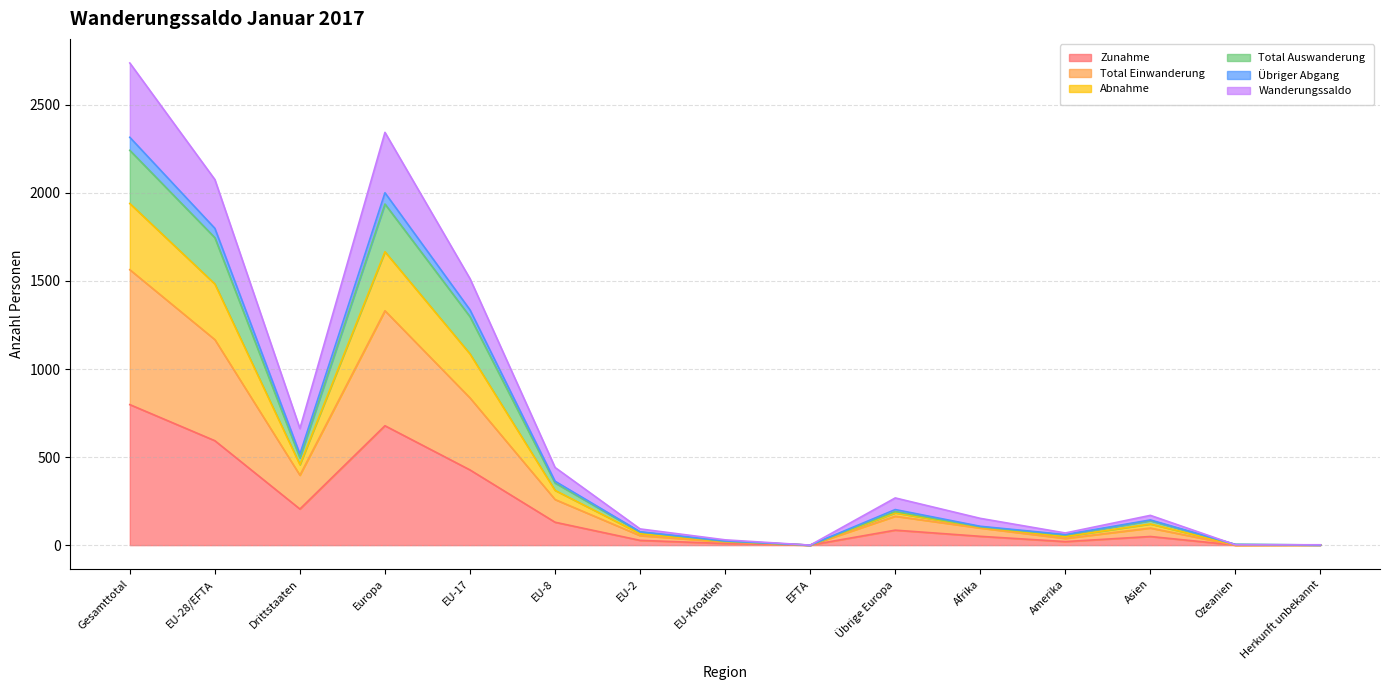

Between EFTA and Herkunft unbekannt, which is larger?

Herkunft unbekannt